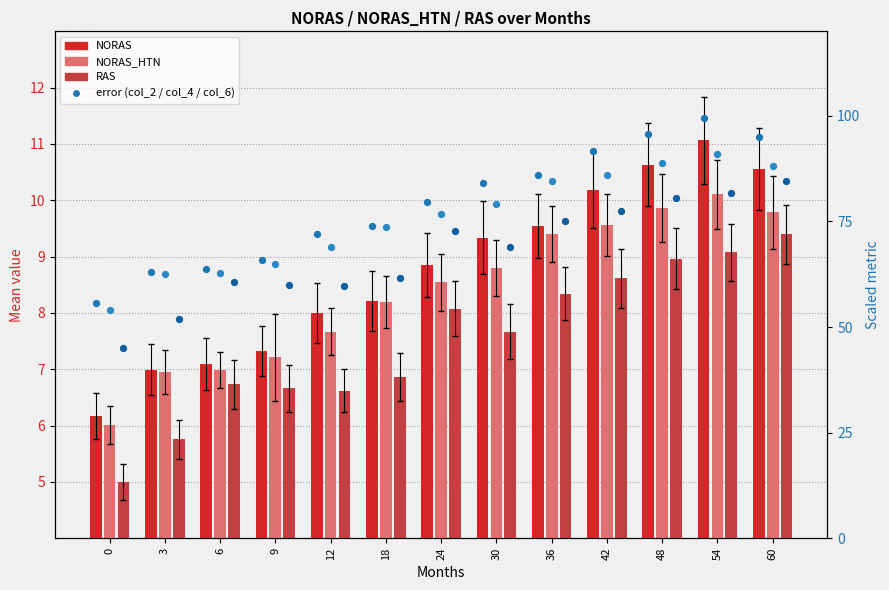

What is the total value across all series at 60?

297.3